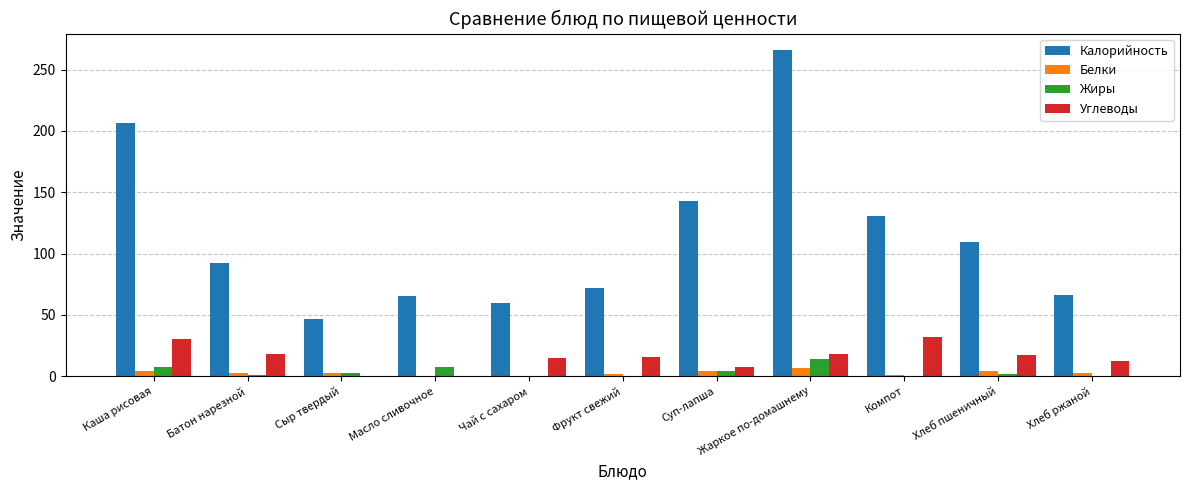

What is the difference between the Углеводы values at Хлеб ржаной and Компот?

19.7